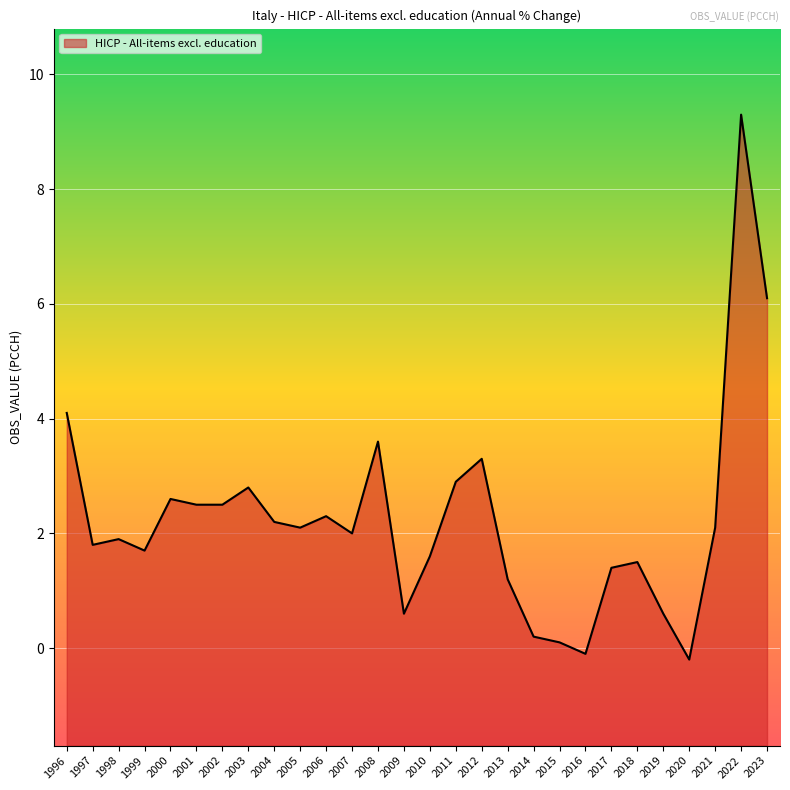

How many lines are shown in the chart?

1